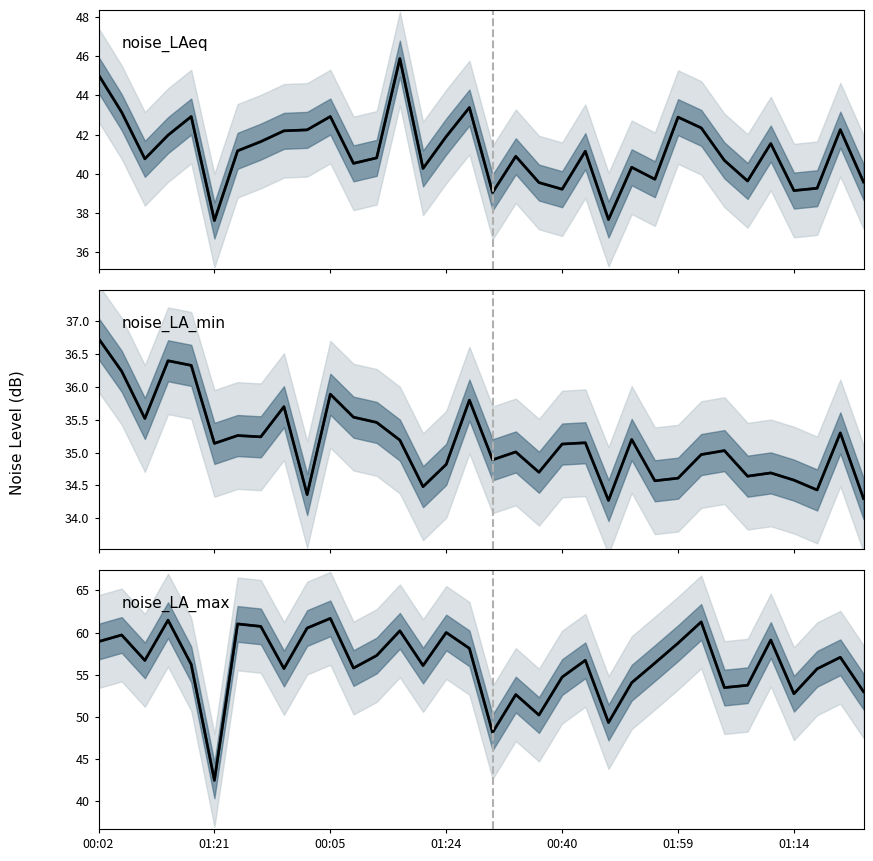

Reading left to right, extract all data points from this chart.

noise_LAeq (mean band): 45.0	43.1	40.8	42.0	42.9	37.6	41.2	41.6	42.2	42.2	42.9	40.5	40.8	45.9	40.3	41.9	43.4	39.0	40.9	39.5	39.2	41.1	37.7	40.3	39.7	42.9	42.3	40.7	39.6	41.5	39.1	39.3	42.2	39.6
noise_LAeq: 45.0	43.1	40.8	42.0	42.9	37.6	41.2	41.6	42.2	42.2	42.9	40.5	40.8	45.9	40.3	41.9	43.4	39.0	40.9	39.5	39.2	41.1	37.7	40.3	39.7	42.9	42.3	40.7	39.6	41.5	39.1	39.3	42.2	39.6
noise_LA_min (mean band): 36.7	36.2	35.5	36.4	36.3	35.1	35.3	35.2	35.7	34.4	35.9	35.5	35.5	35.2	34.5	34.8	35.8	34.9	35.0	34.7	35.1	35.1	34.3	35.2	34.6	34.6	35.0	35.0	34.6	34.7	34.6	34.4	35.3	34.3
noise_LA_min: 36.7	36.2	35.5	36.4	36.3	35.1	35.3	35.2	35.7	34.4	35.9	35.5	35.5	35.2	34.5	34.8	35.8	34.9	35.0	34.7	35.1	35.1	34.3	35.2	34.6	34.6	35.0	35.0	34.6	34.7	34.6	34.4	35.3	34.3
noise_LA_max (mean band): 58.9	59.7	56.7	61.5	56.2	42.4	61.0	60.7	55.7	60.5	61.7	55.8	57.3	60.2	56.1	60.0	58.1	48.1	52.6	50.2	54.7	56.7	49.3	54.0	56.4	58.7	61.3	53.5	53.7	59.1	52.7	55.7	57.1	53.0
noise_LA_max: 58.9	59.7	56.7	61.5	56.2	42.4	61.0	60.7	55.7	60.5	61.7	55.8	57.3	60.2	56.1	60.0	58.1	48.1	52.6	50.2	54.7	56.7	49.3	54.0	56.4	58.7	61.3	53.5	53.7	59.1	52.7	55.7	57.1	53.0